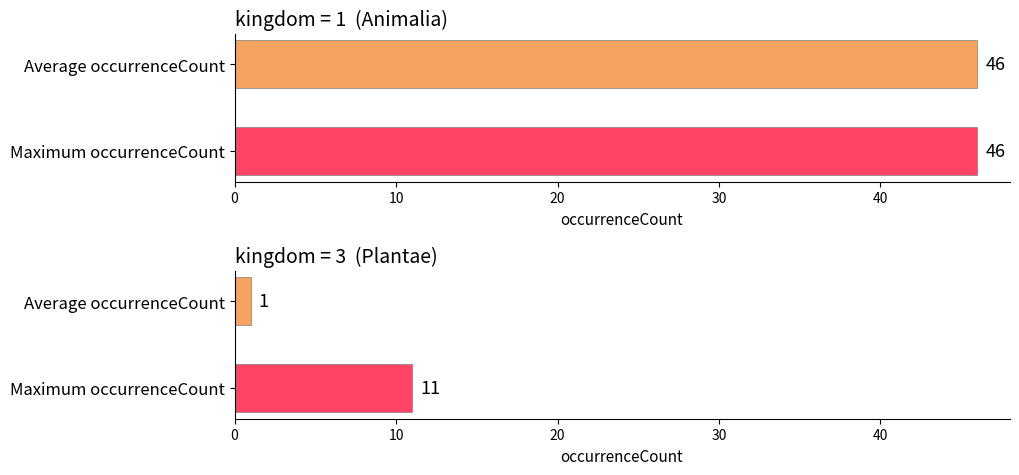

The value of PRESERVED_SPECIMEN at 10 is 64. True or false?

False